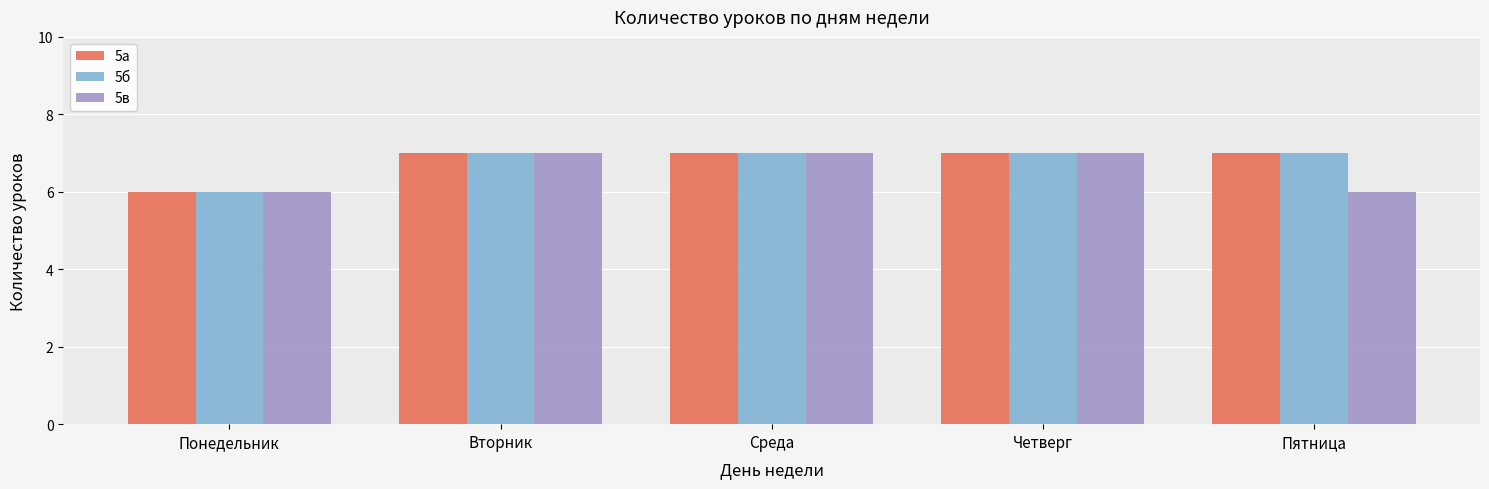

What is the total value across all series at Вторник?

21